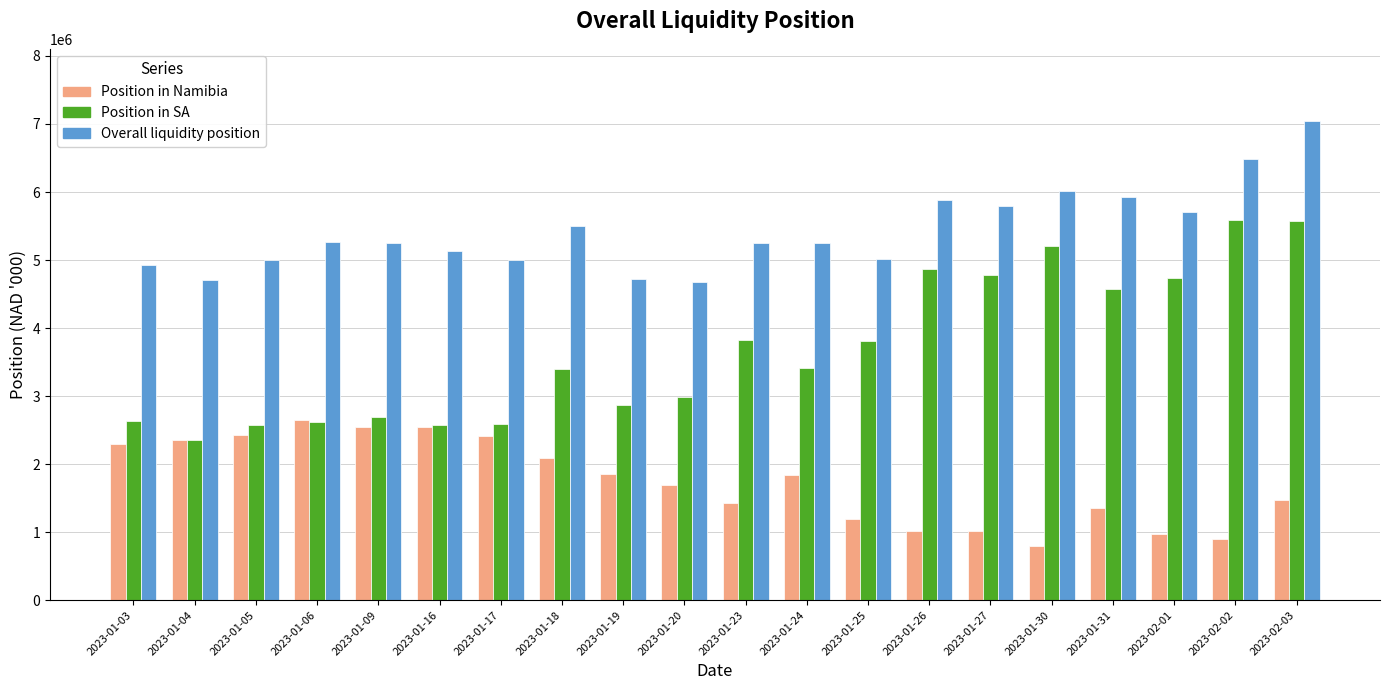

What is the label of the 1st bar from the left?

2023-01-03